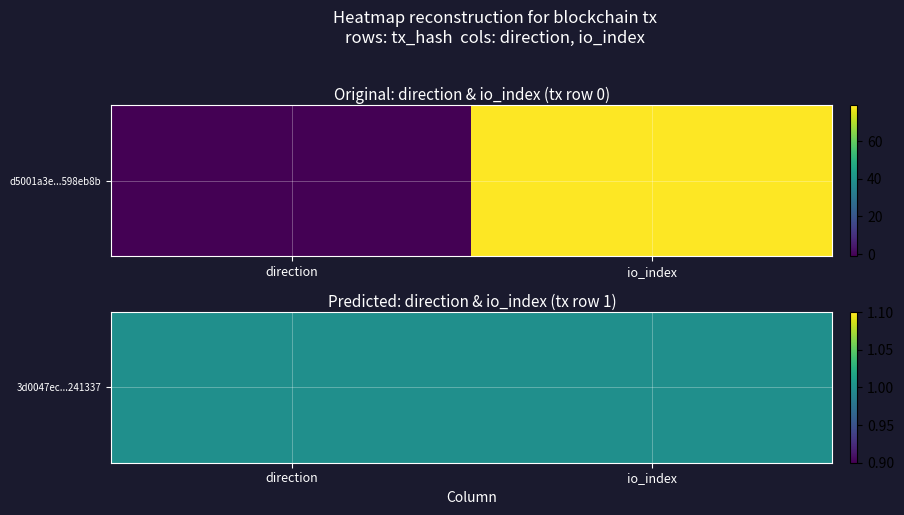

What is the average value of the d5001a3e987fcb68750e27144be82faa598eb8b series?

39